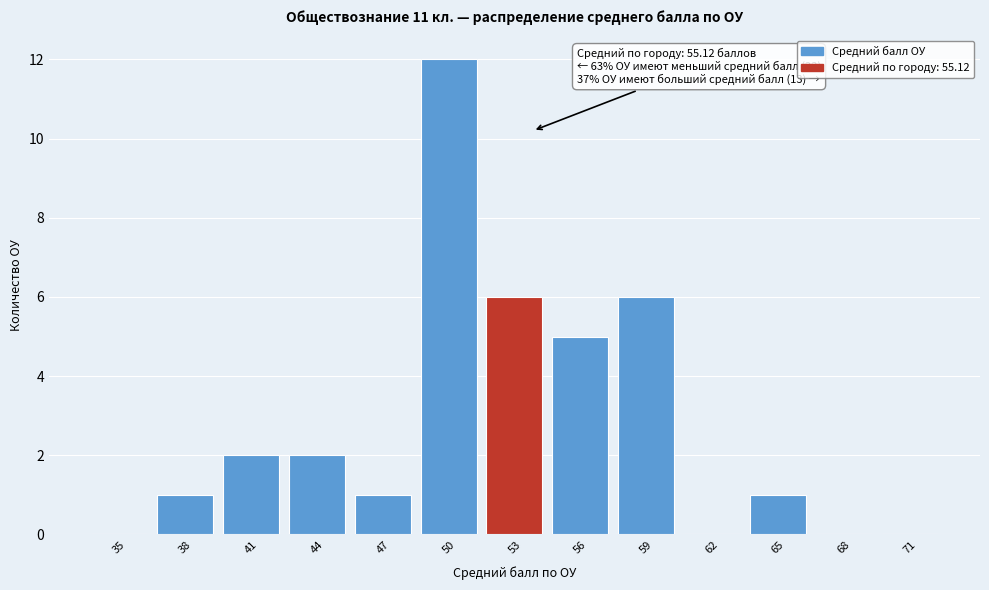

Reading left to right, list all the values displayed in this chart.

35=0	38=1	41=2	44=2	47=1	50=12	53=6	56=5	59=6	62=0	65=1	68=0	71=0